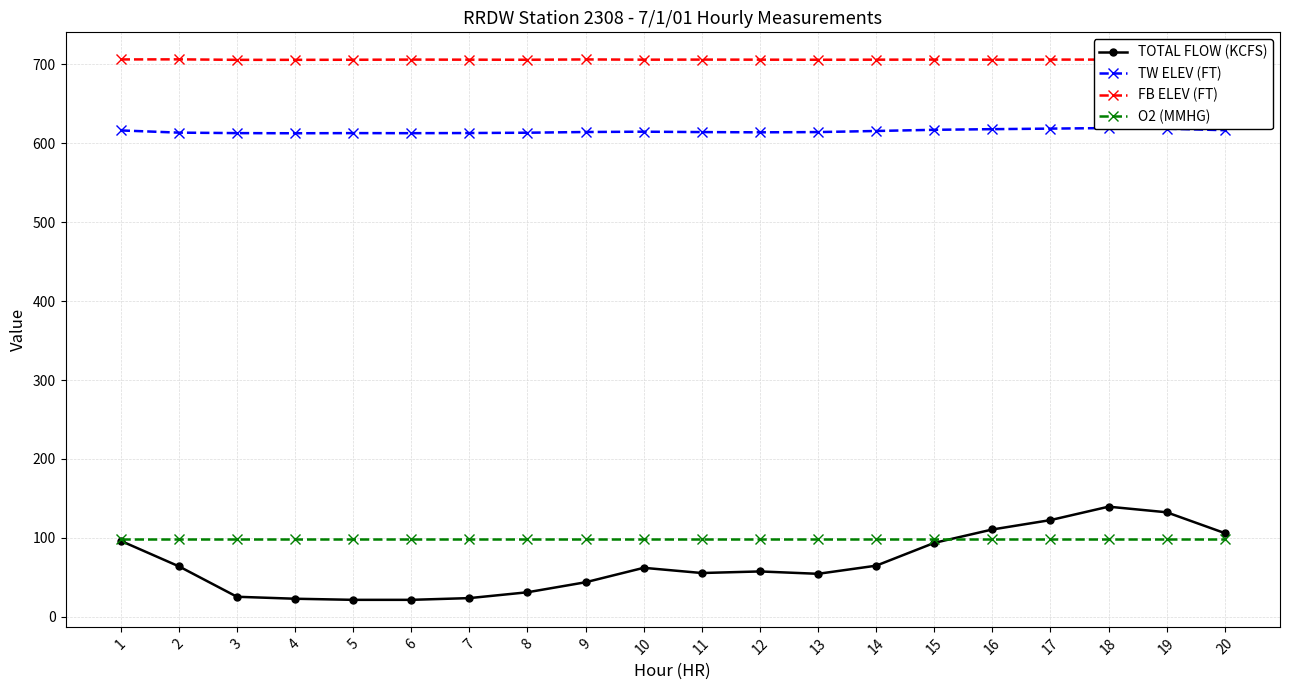

List the labels in order of TOTAL FLOW (KCFS) value, smallest first.

5, 6, 4, 7, 3, 8, 9, 13, 11, 12, 10, 2, 14, 15, 1, 20, 16, 17, 19, 18